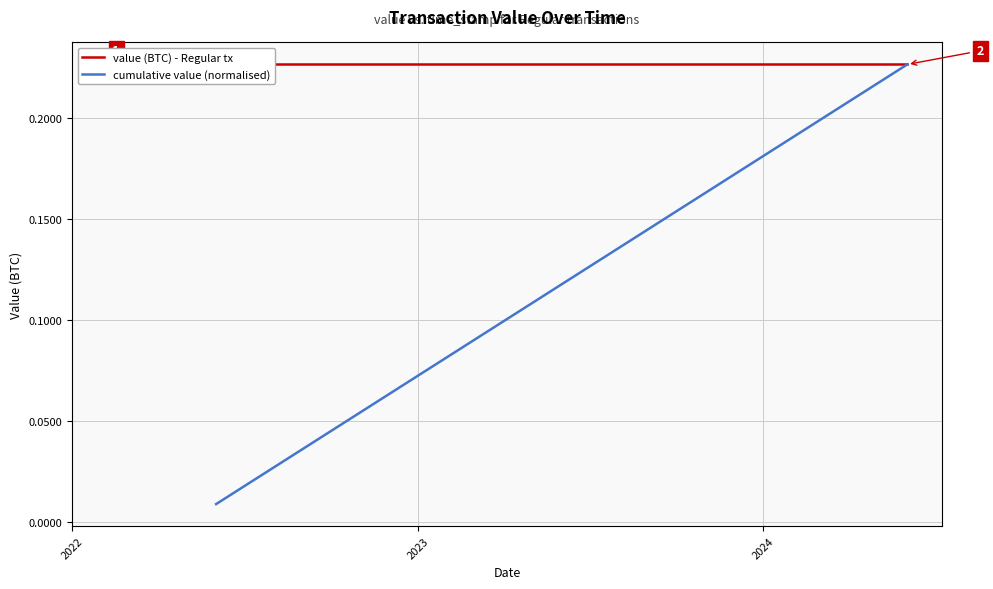

Is the value of value (BTC) - Regular tx at 2023 greater than the value of cumulative value (normalised) at 9?

Yes